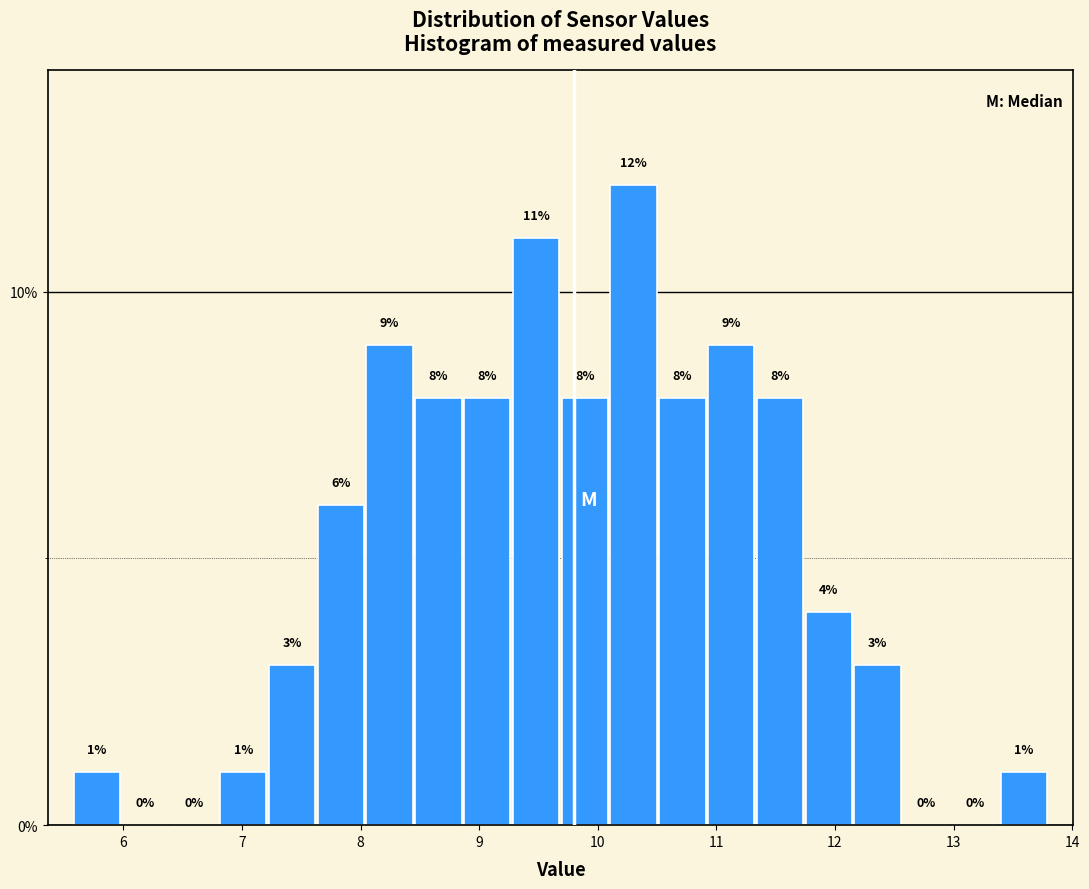

How tall is the bar that spans 9.7 to 10.1 on the x-axis? The bar edges are not printed on the chart, so give them approximately, as read against the axis.

8